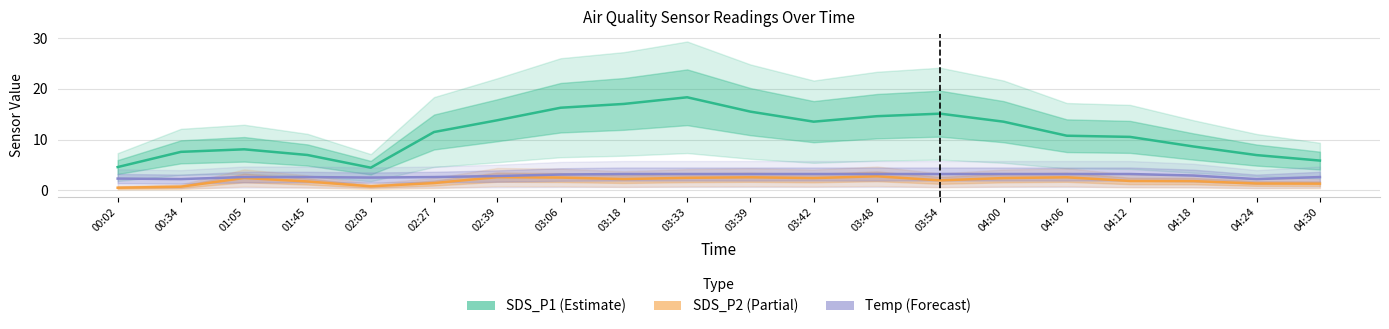

What is the highest value of the Temp (Forecast) series?

3.2